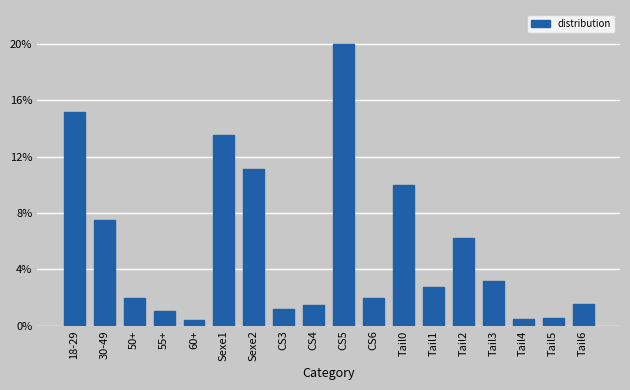

What is the label of the 8th bar from the left?

CS3